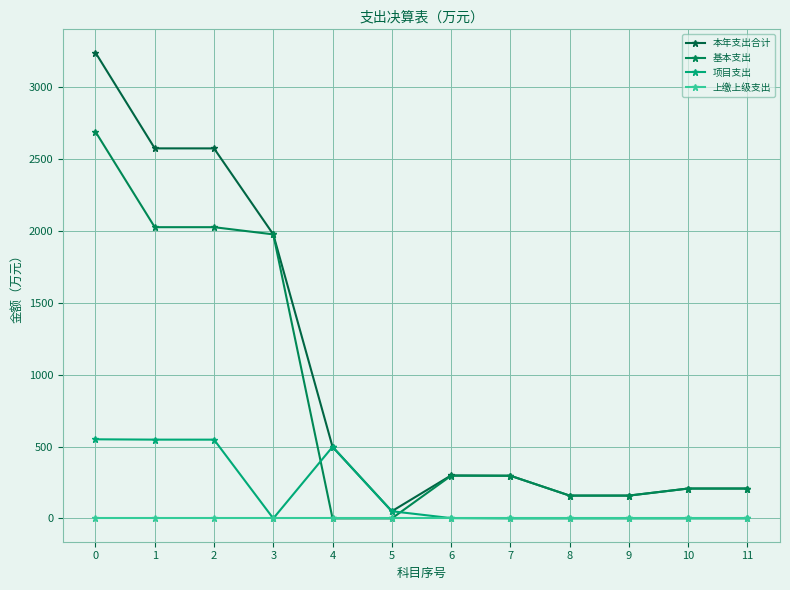

Is it true that 本年支出合计 equals 1278.4 at 3?

False